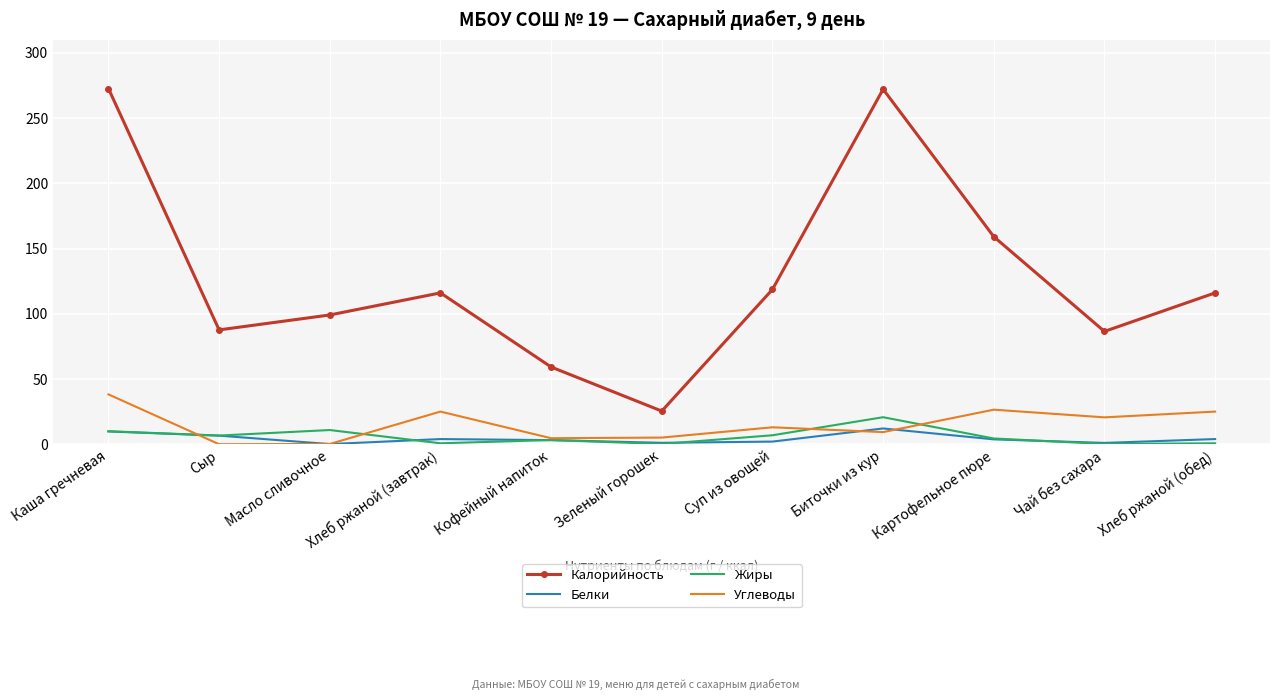

After their last crossing, which series has the higher values: Жиры or Углеводы?

Углеводы